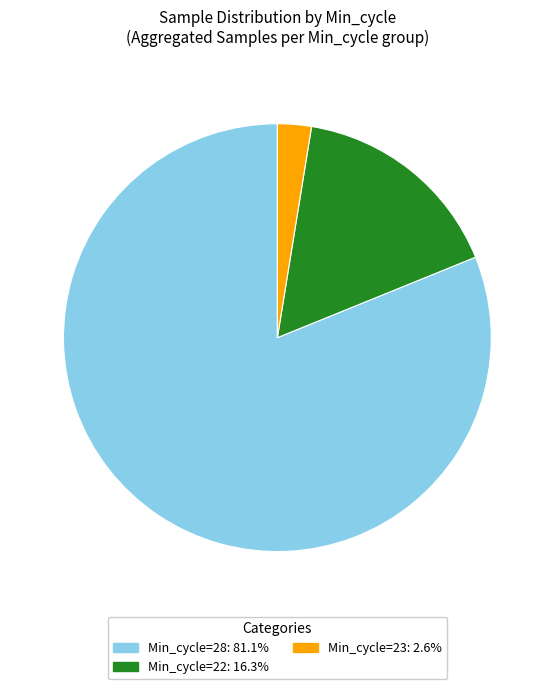

Is there a majority slice in this chart?

Yes